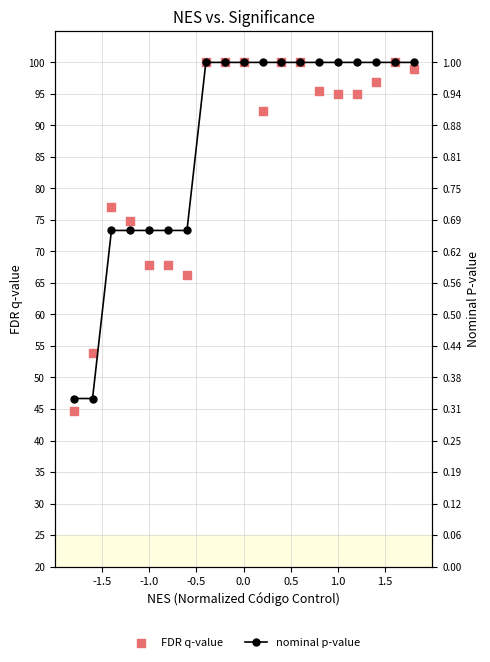

At how many categories does at least one series exceed 52?

18